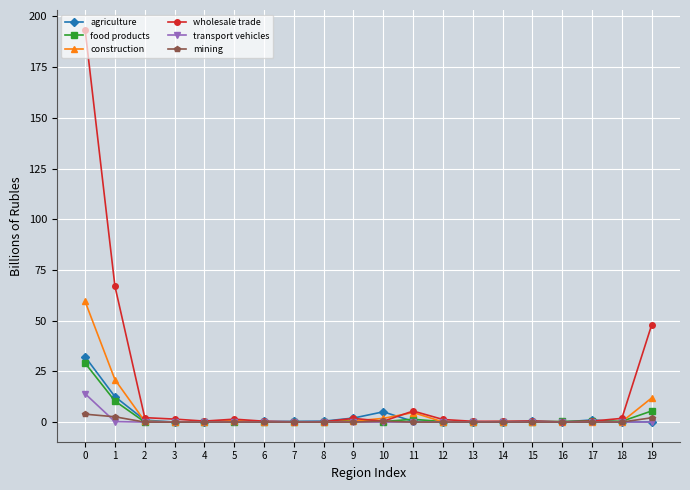

True or false: transport vehicles has a value of 0.0 at 6.

True